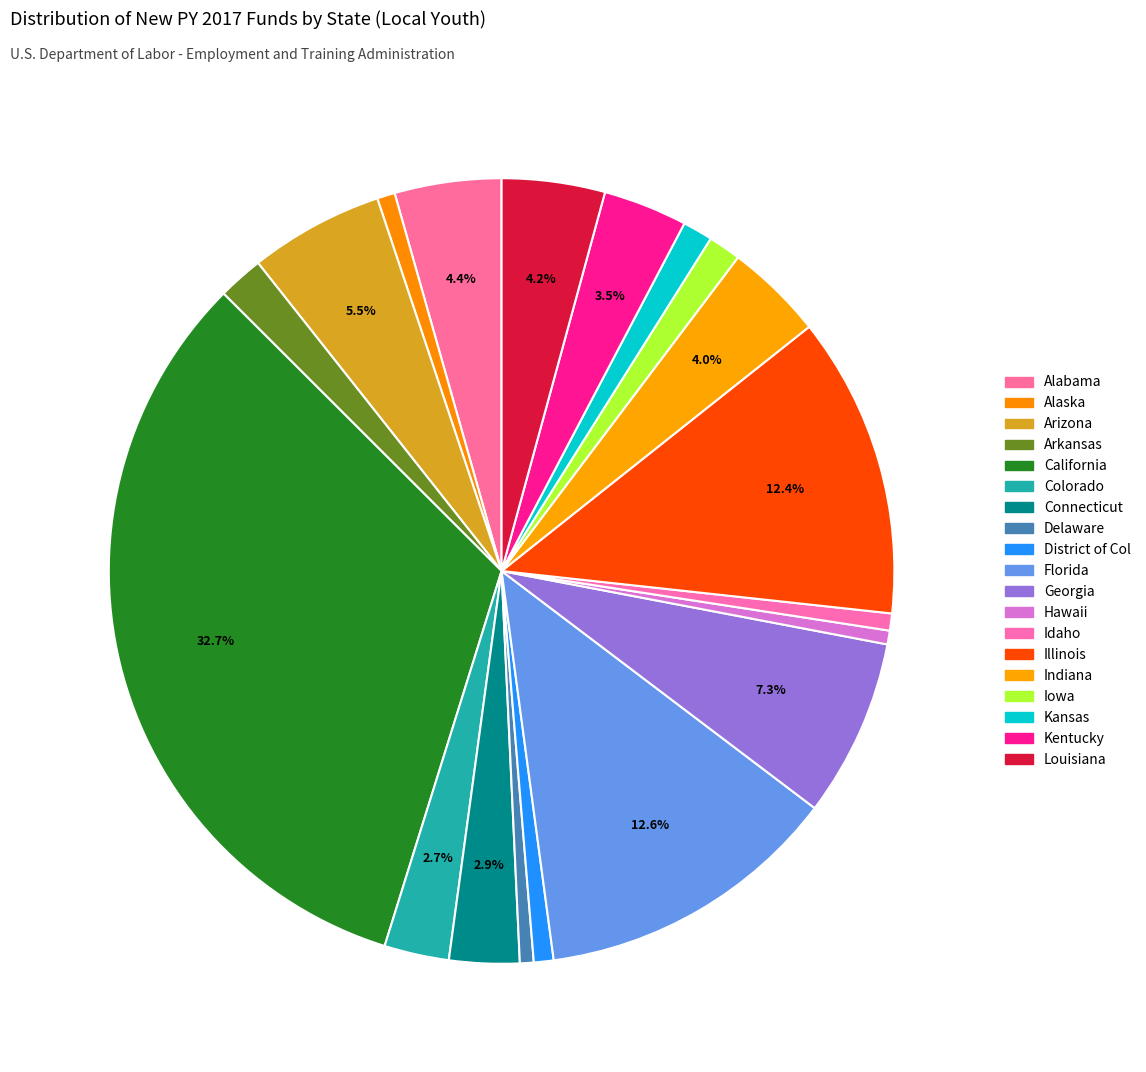

What portion of the pie excludes California?

67.3%